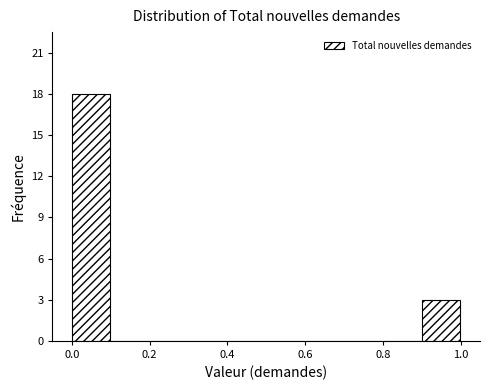

Over which range of the x-axis is the bar tallest?

0.0 to 0.1